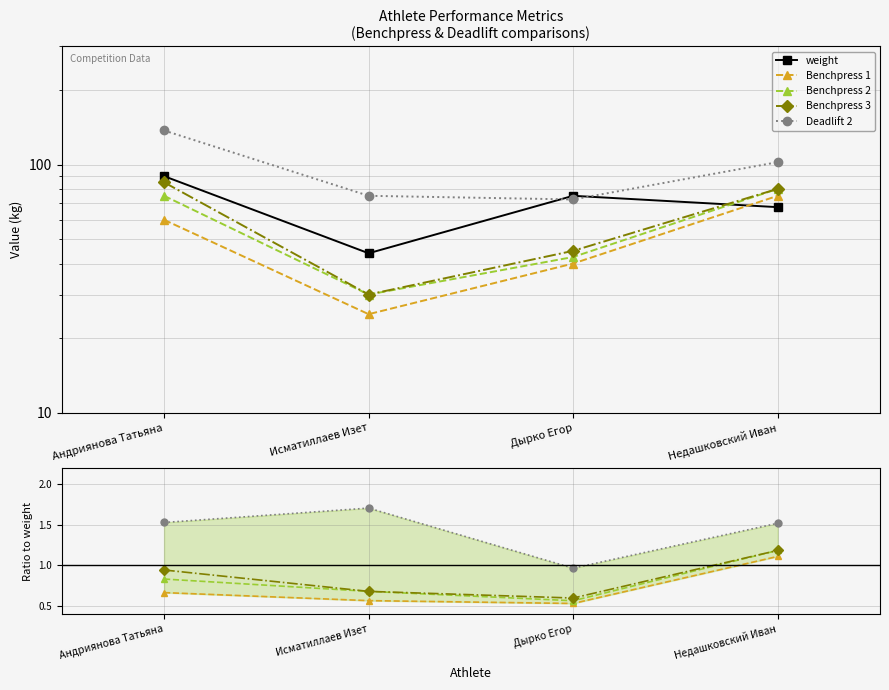

What are all the series names shown in the legend?

weight, Benchpress 1, Benchpress 2, Benchpress 3, Deadlift 2